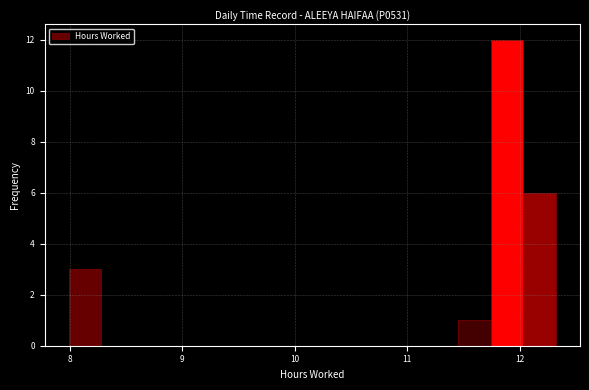

Read against the x-axis, roughly where is the centre of the tallest bar?

11.9